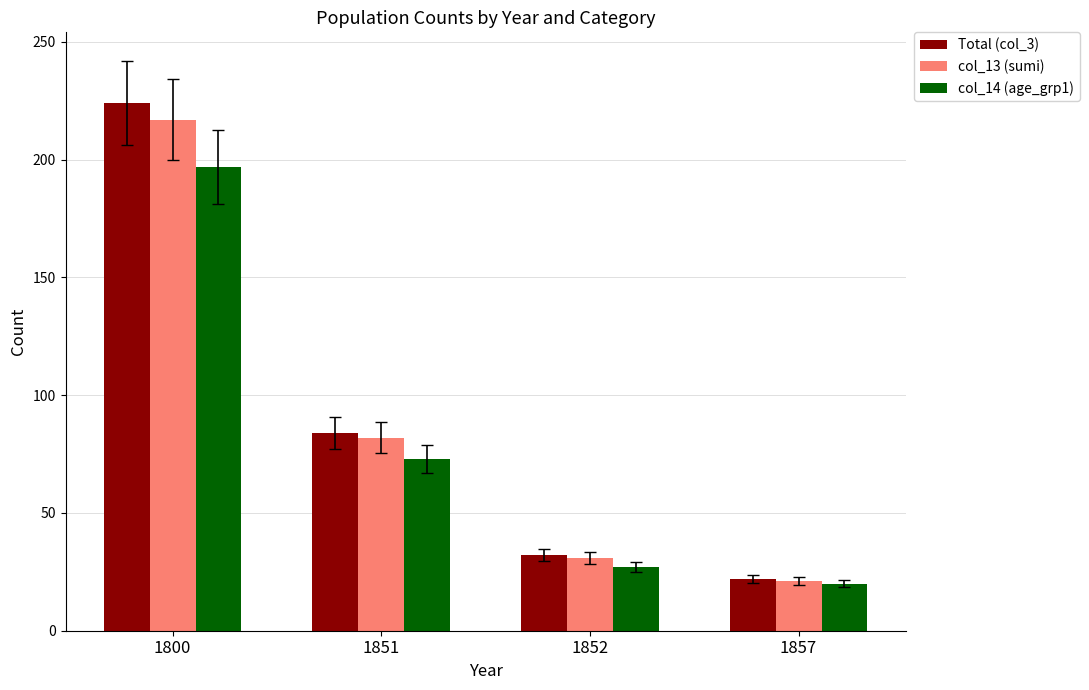

What is the lowest value of the col_14 (age_grp1) series?

20